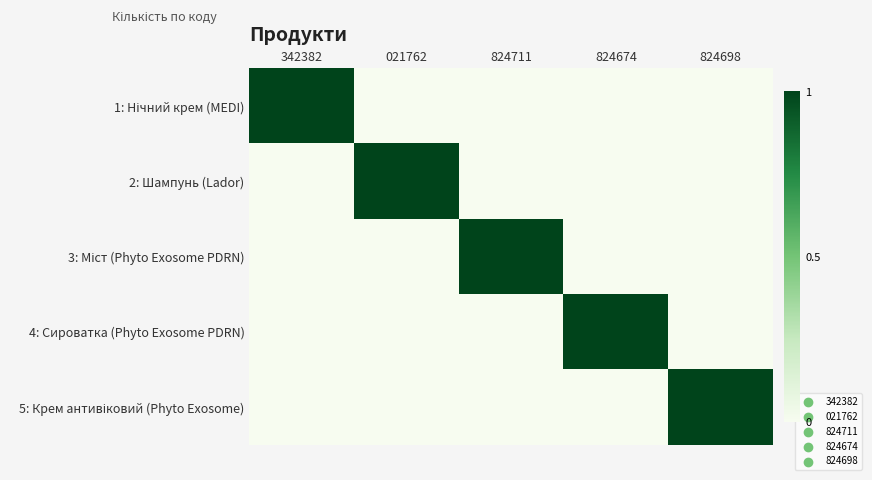

Which label corresponds to the smallest value in the chart?

021762